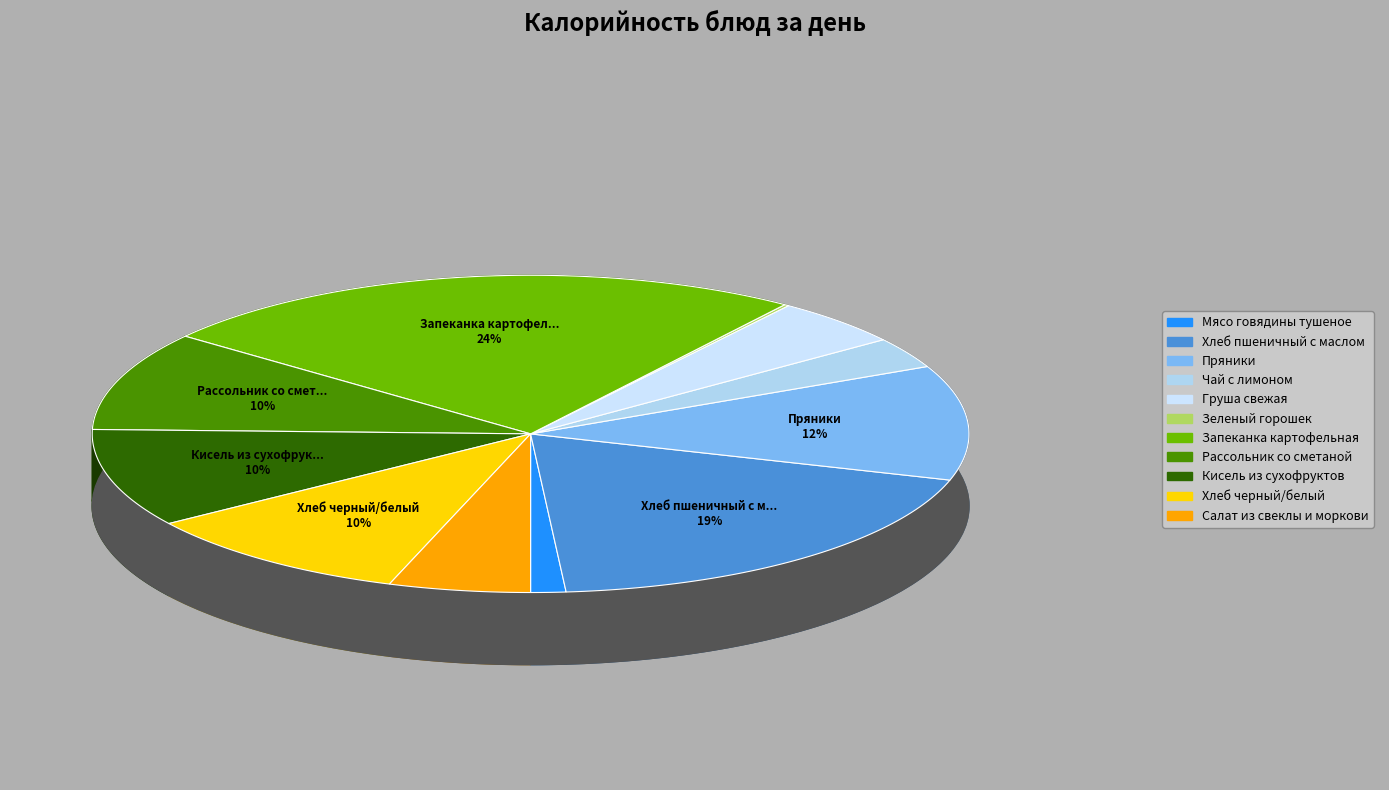

Combined, do Чай с лимоном and Груша свежая account for over 50%?

No